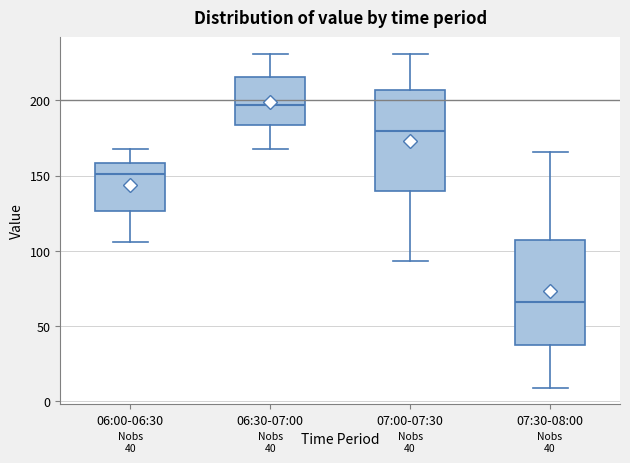

Which box has the lowest median line?

07:30-08:00